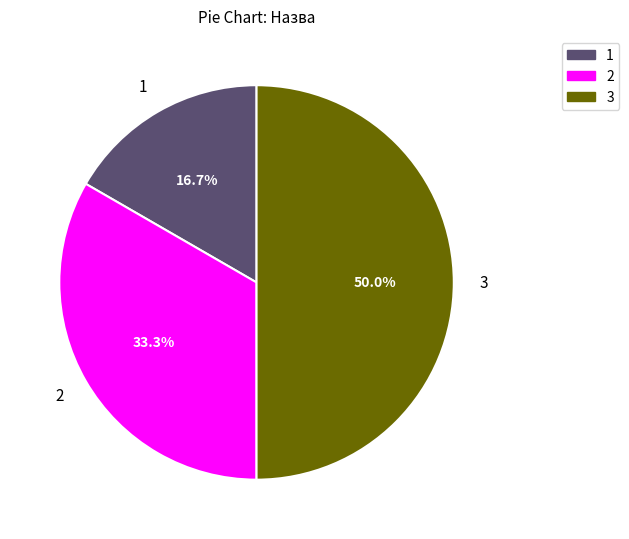

What is the largest slice in the pie chart?

3